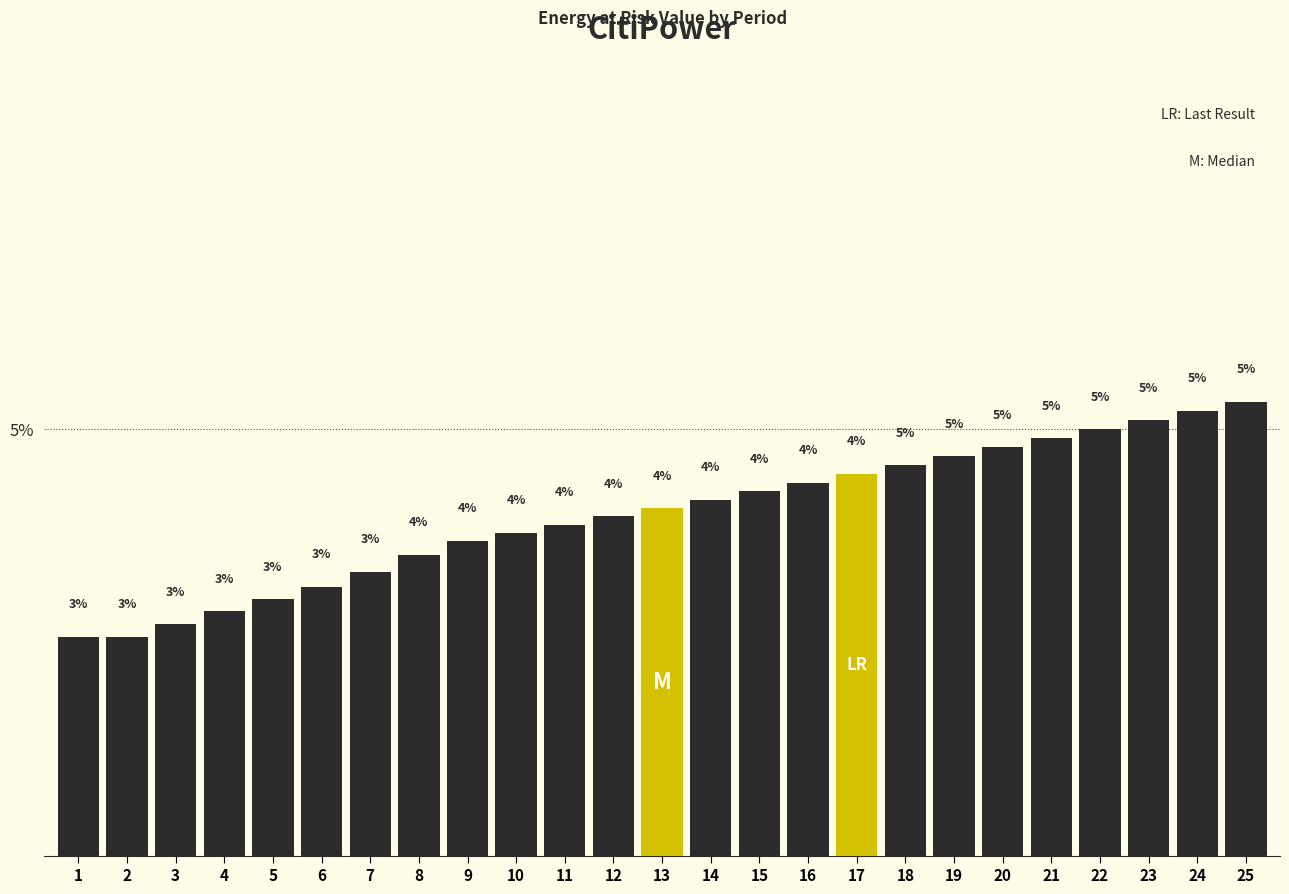

True or false: the data shows 5.0 at 10.

False